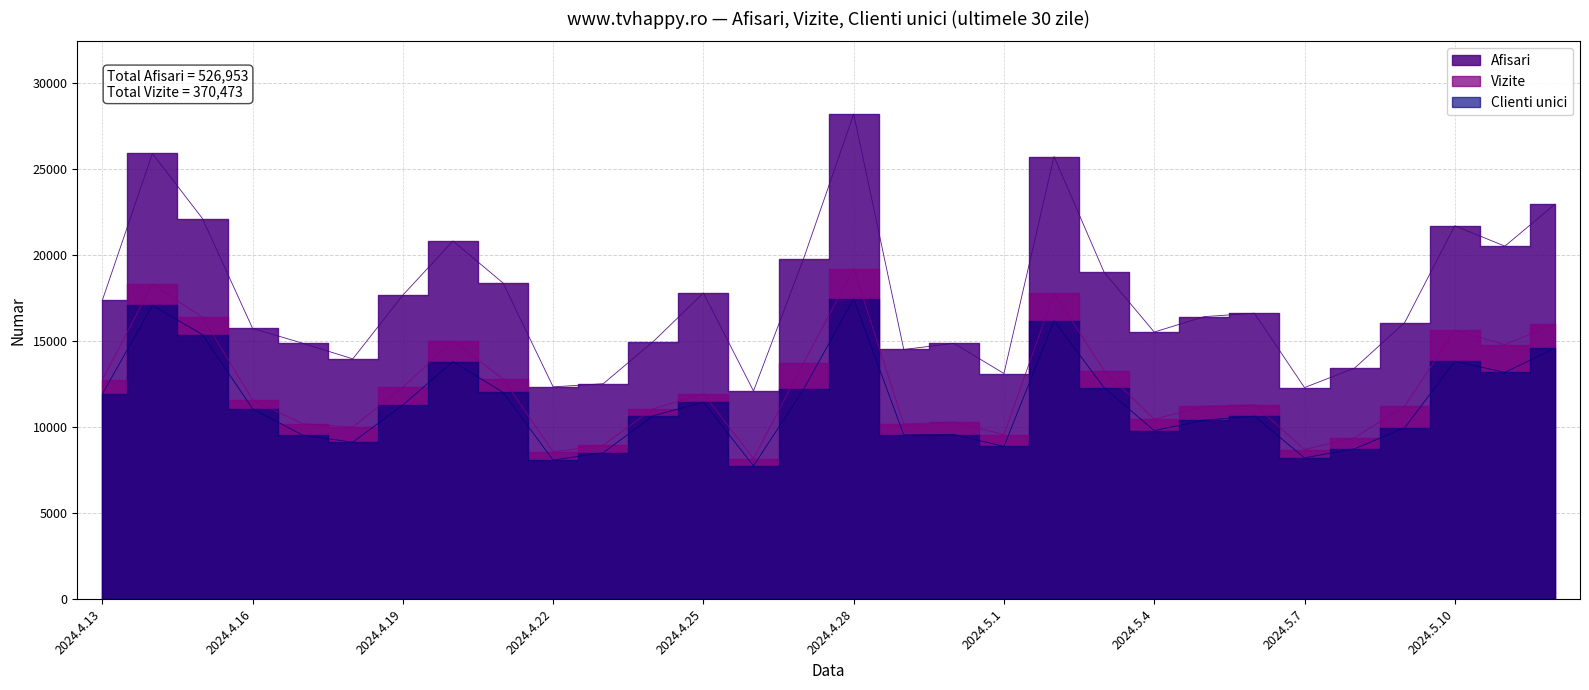

Which series has the largest total across all categories?

Afisari